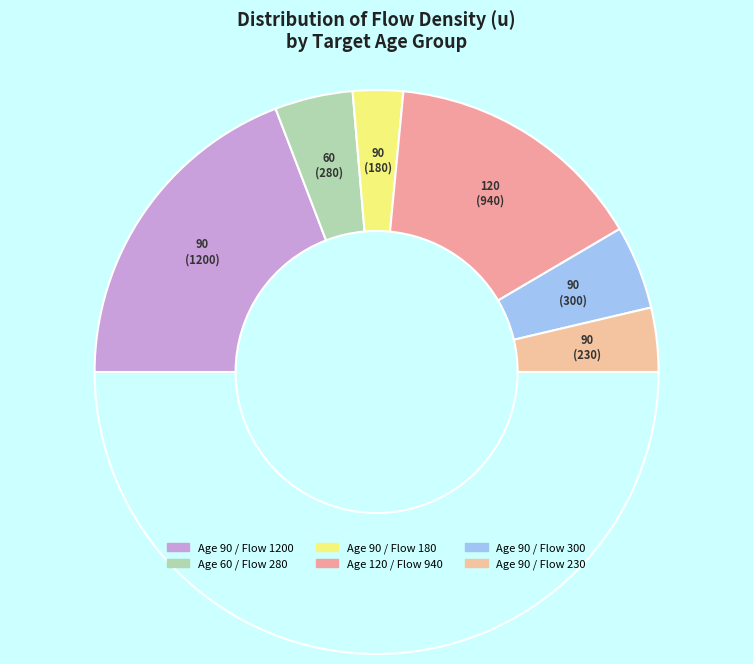

Which category has the biggest portion of the pie?

90